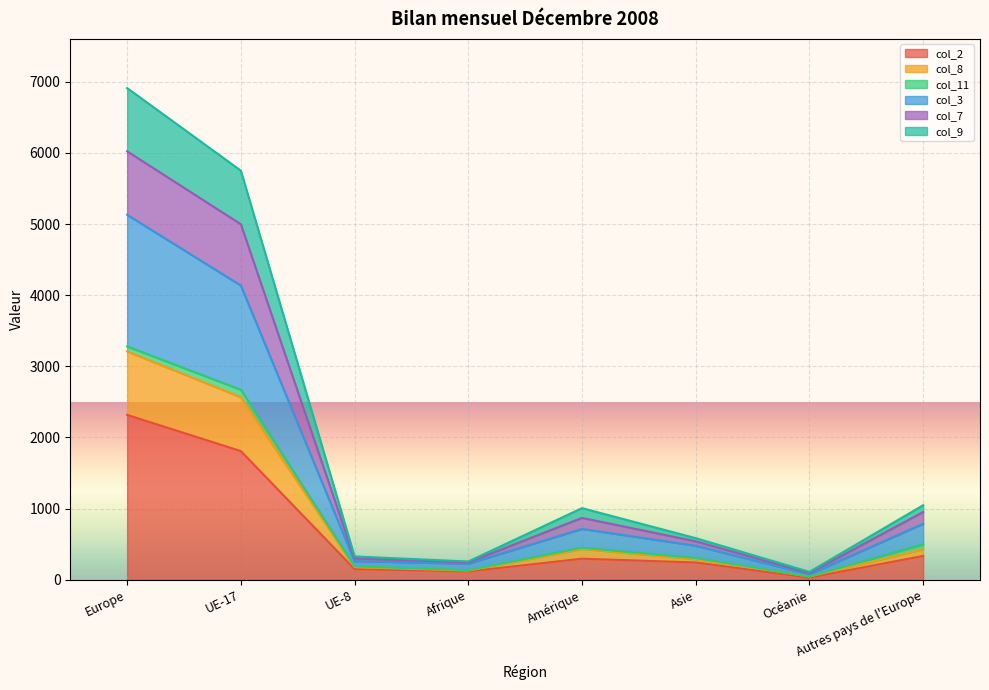

Which category has the highest value in the col_2 series?

Europe